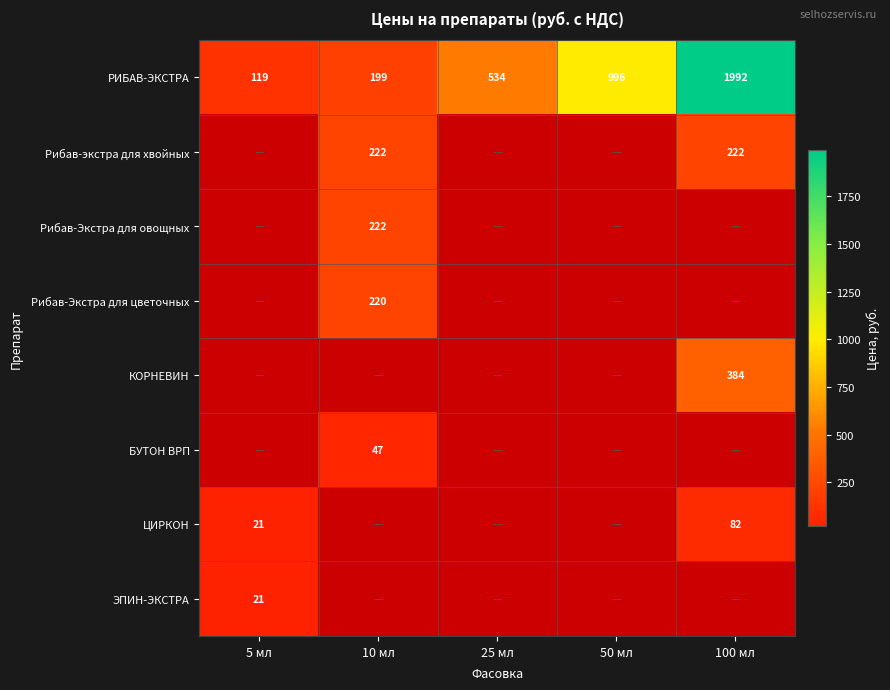

Which has a higher value, 100 мл or 50 мл?

100 мл